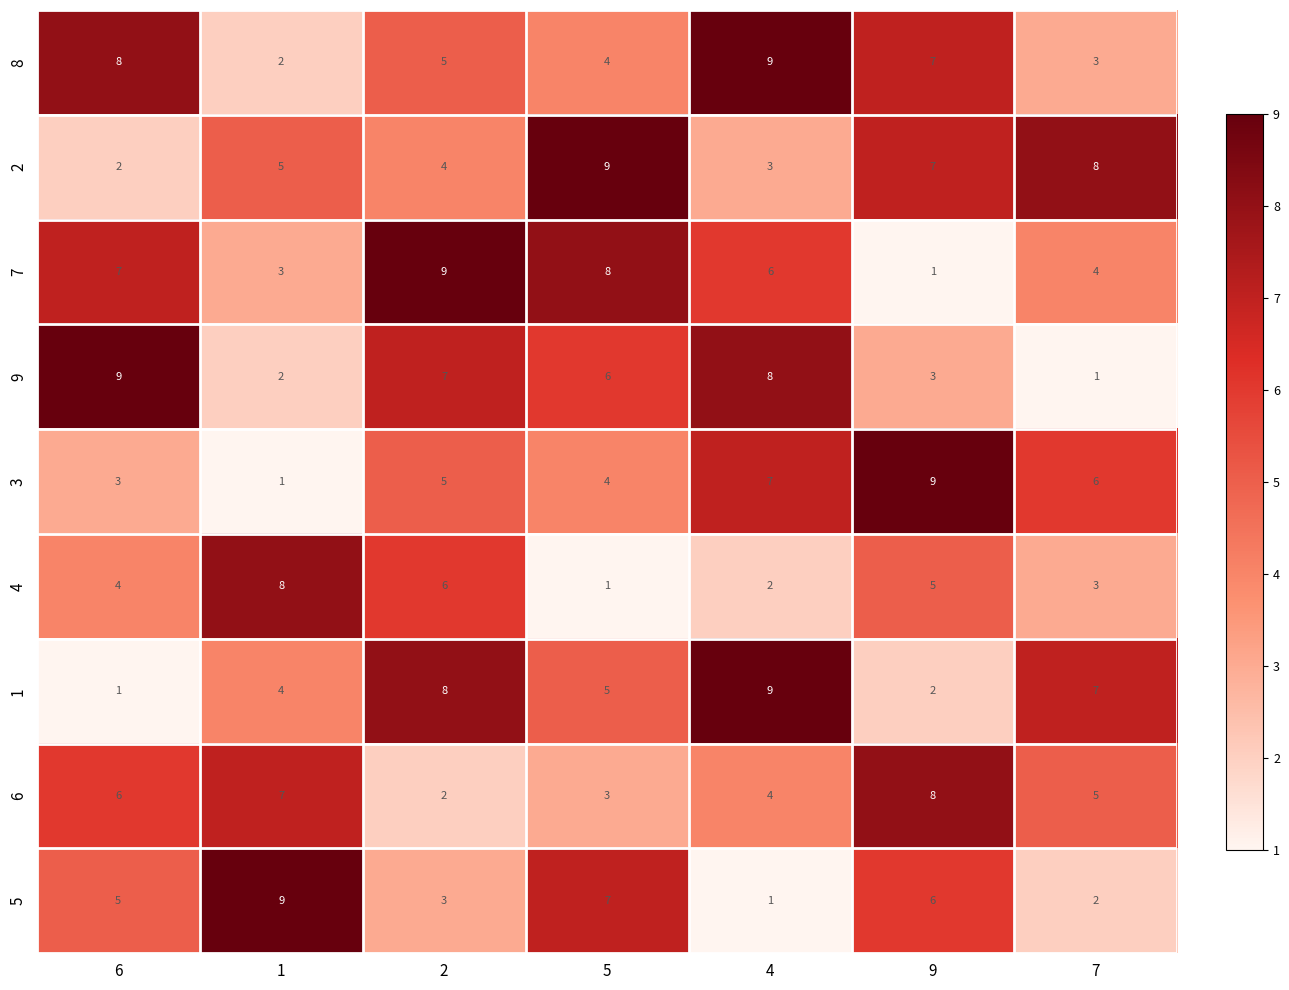

What is the total value across all series at 4?

49